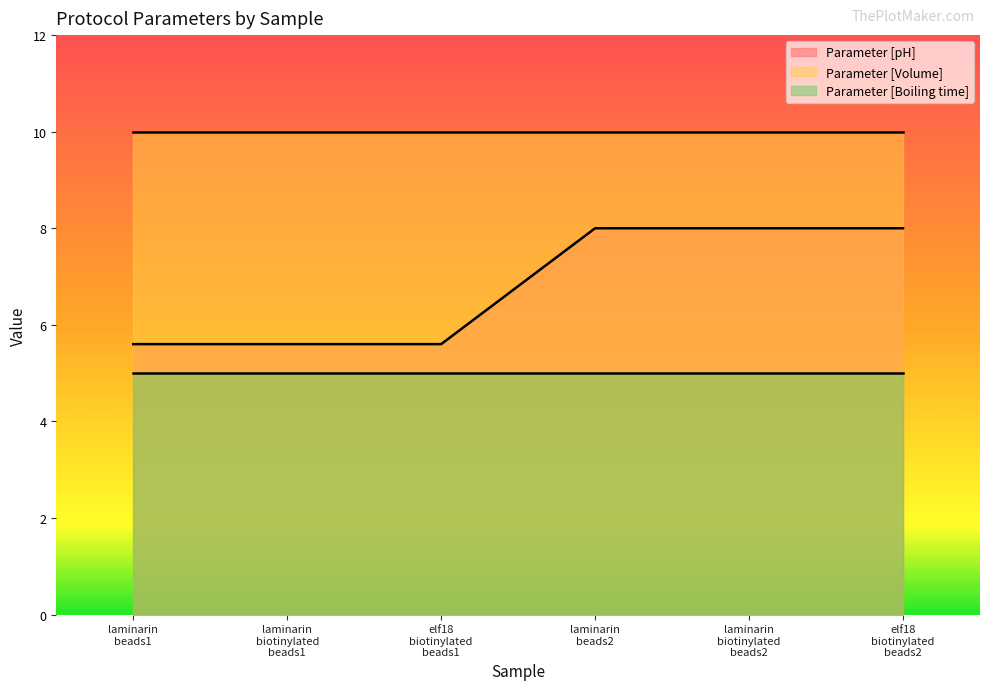

Reading left to right, what are all the values shown in this chart?

Parameter [pH]: laminarin_beads1=5.6	laminarin_biotinylated_beads1=5.6	elf18_biotinylated_beads1=5.6	laminarin_beads2=8.0	laminarin_biotinylated_beads2=8.0	elf18_biotinylated_beads2=8.0
Parameter [Volume]: laminarin_beads1=10.0	laminarin_biotinylated_beads1=10.0	elf18_biotinylated_beads1=10.0	laminarin_beads2=10.0	laminarin_biotinylated_beads2=10.0	elf18_biotinylated_beads2=10.0
Parameter [Boiling time]: laminarin_beads1=5.0	laminarin_biotinylated_beads1=5.0	elf18_biotinylated_beads1=5.0	laminarin_beads2=5.0	laminarin_biotinylated_beads2=5.0	elf18_biotinylated_beads2=5.0